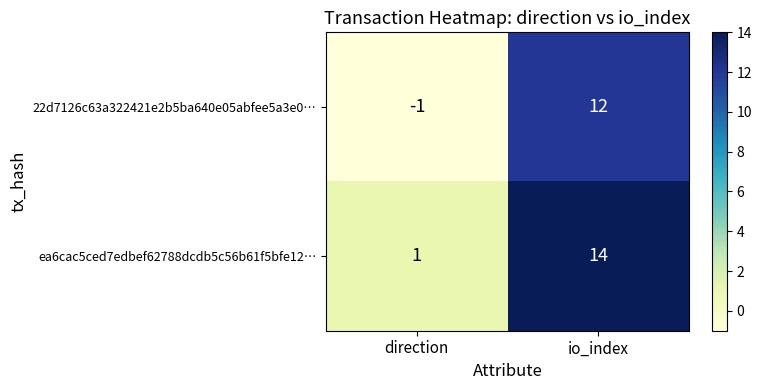

Reading left to right, extract all data points from this chart.

22d7126c63a322421e2b5ba640e05abfee5a3e0…: direction=-1	io_index=12
ea6cac5ced7edbef62788dcdb5c56b61f5bfe12…: direction=1	io_index=14